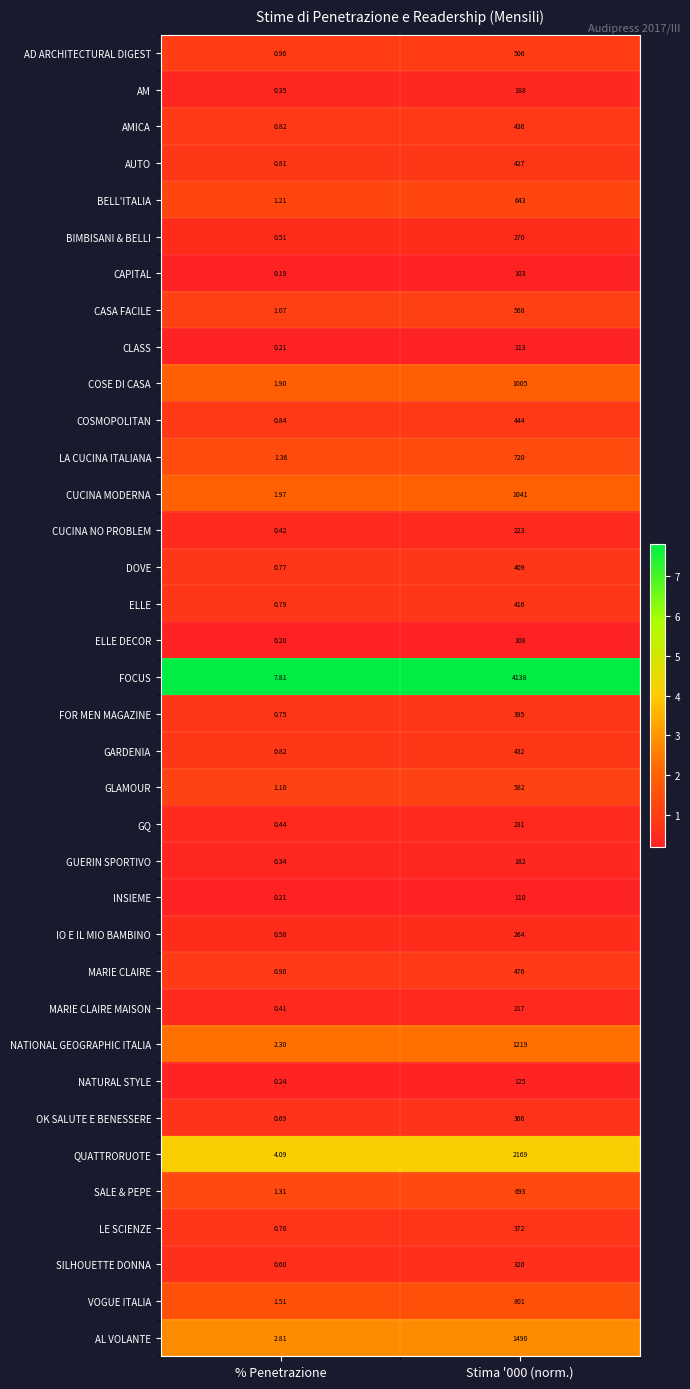

Which series changed the most between % Penetrazione and Stima '000 (norm.)?

FOCUS